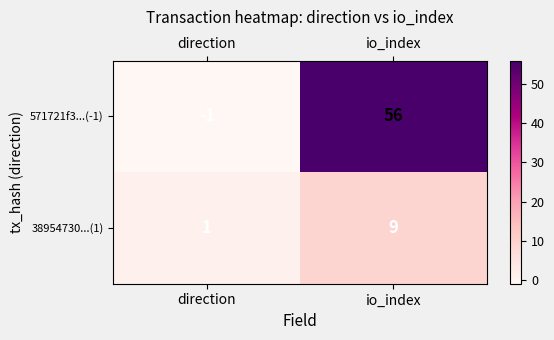

At which category does the chart reach its minimum across all series?

direction